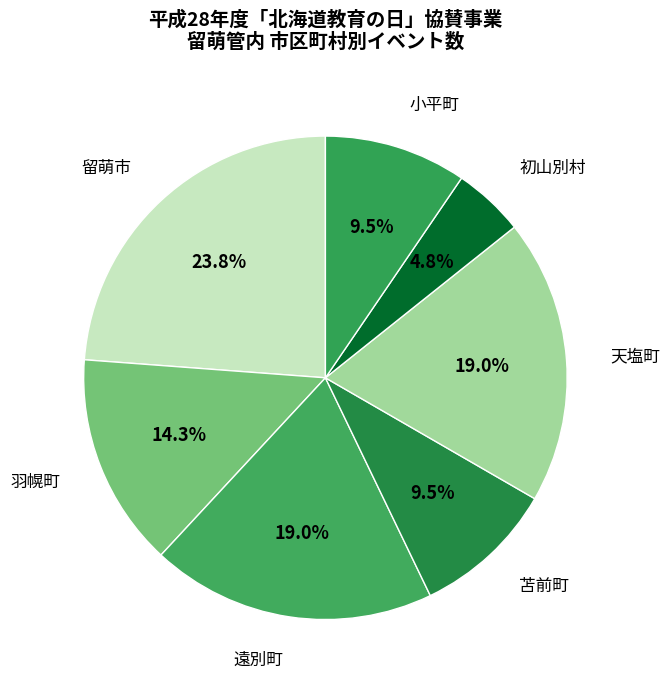

Between 留萌市 and 小平町, which is larger?

留萌市